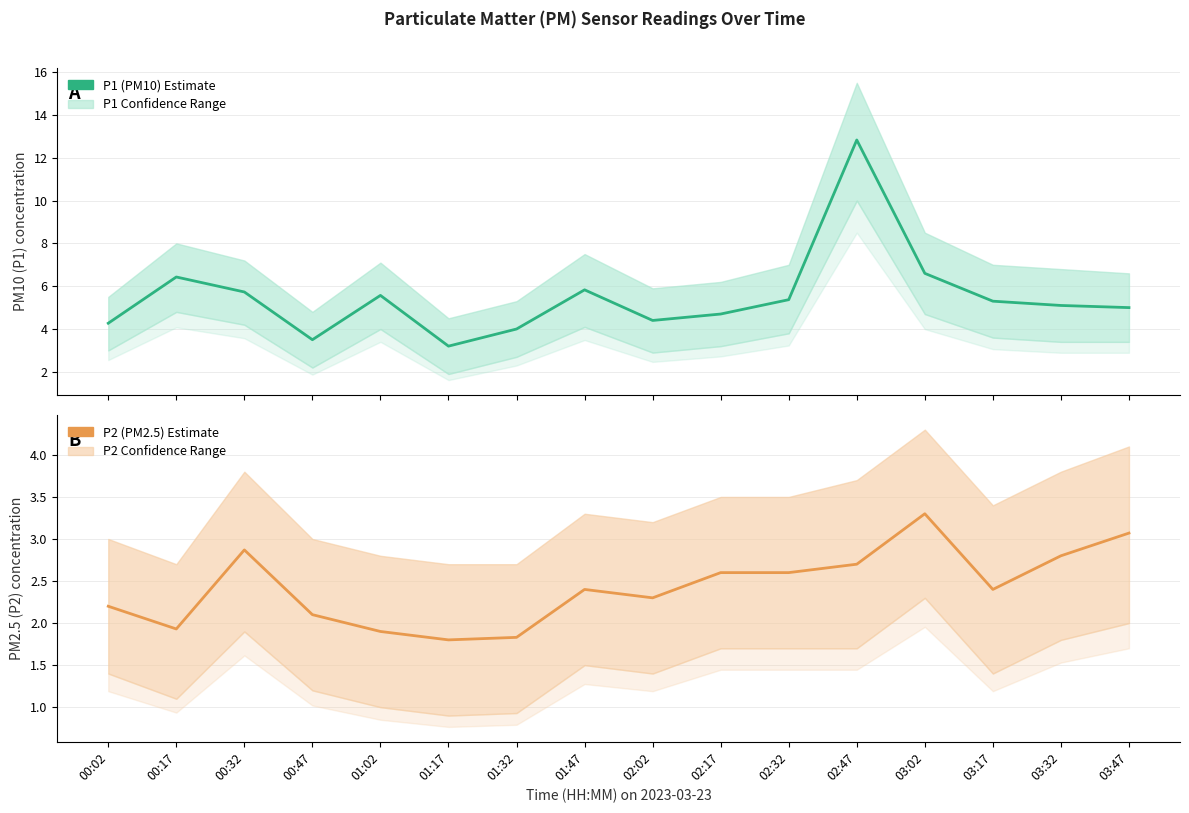

Is it true that P2 (PM2.5) equals 2.4 at 01:47?

True